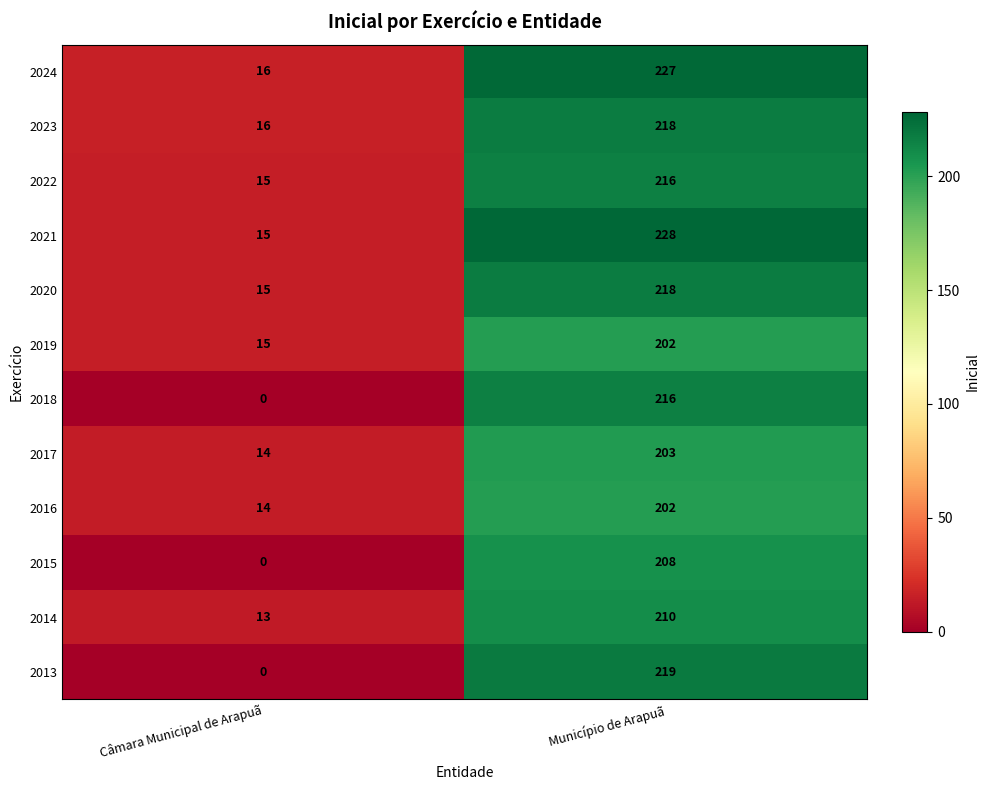

Reading right to left, list all the values displayed in this chart.

2024: Município de Arapuã=227	Câmara Municipal de Arapuã=16
2023: Município de Arapuã=218	Câmara Municipal de Arapuã=16
2022: Município de Arapuã=216	Câmara Municipal de Arapuã=15
2021: Município de Arapuã=228	Câmara Municipal de Arapuã=15
2020: Município de Arapuã=218	Câmara Municipal de Arapuã=15
2019: Município de Arapuã=202	Câmara Municipal de Arapuã=15
2018: Município de Arapuã=216	Câmara Municipal de Arapuã=0
2017: Município de Arapuã=203	Câmara Municipal de Arapuã=14
2016: Município de Arapuã=202	Câmara Municipal de Arapuã=14
2015: Município de Arapuã=208	Câmara Municipal de Arapuã=0
2014: Município de Arapuã=210	Câmara Municipal de Arapuã=13
2013: Município de Arapuã=219	Câmara Municipal de Arapuã=0